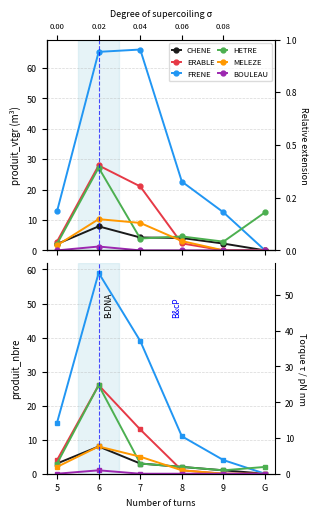

At which label does MELEZE reach its minimum?

9